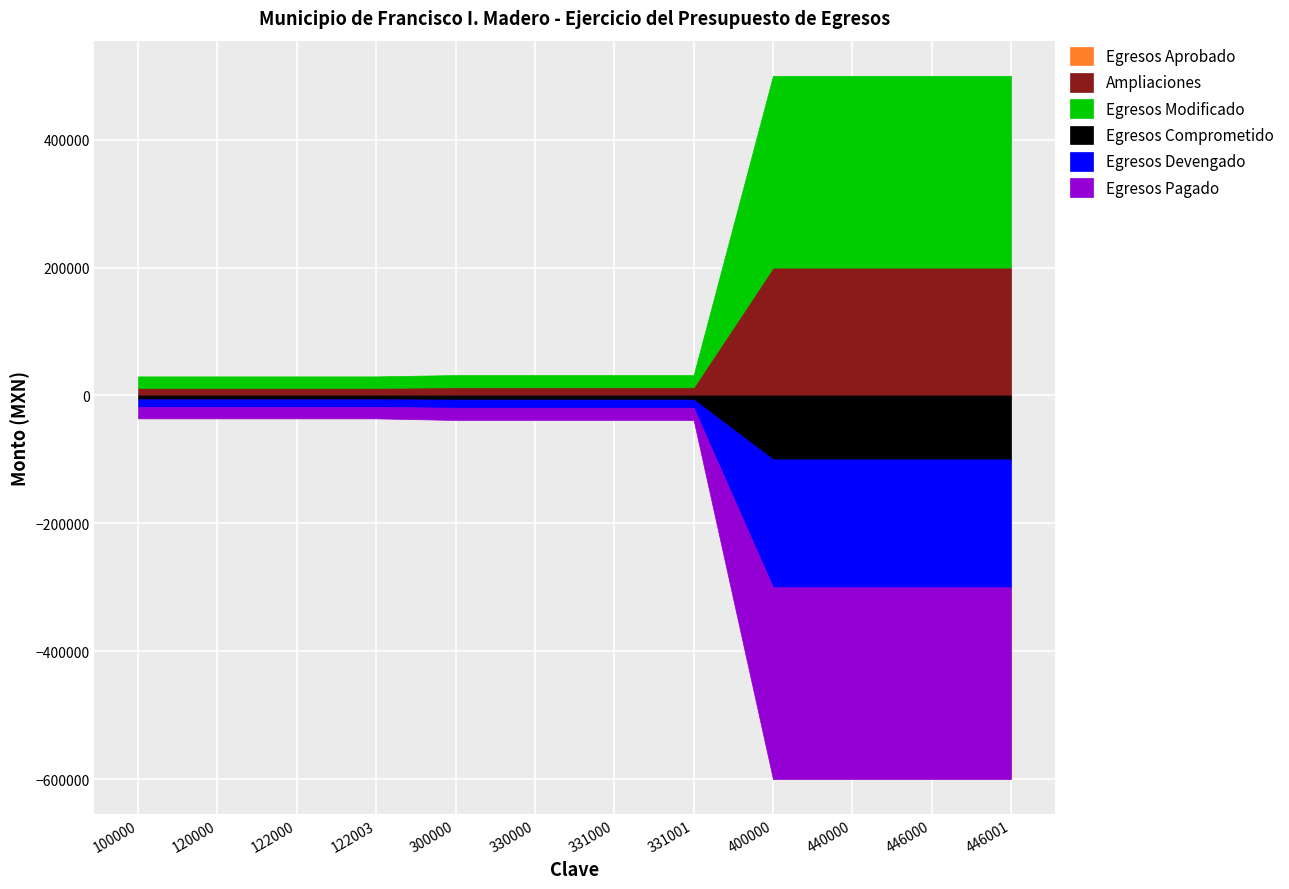

True or false: Egresos Devengado and Egresos Aprobado intersect in this chart.

False